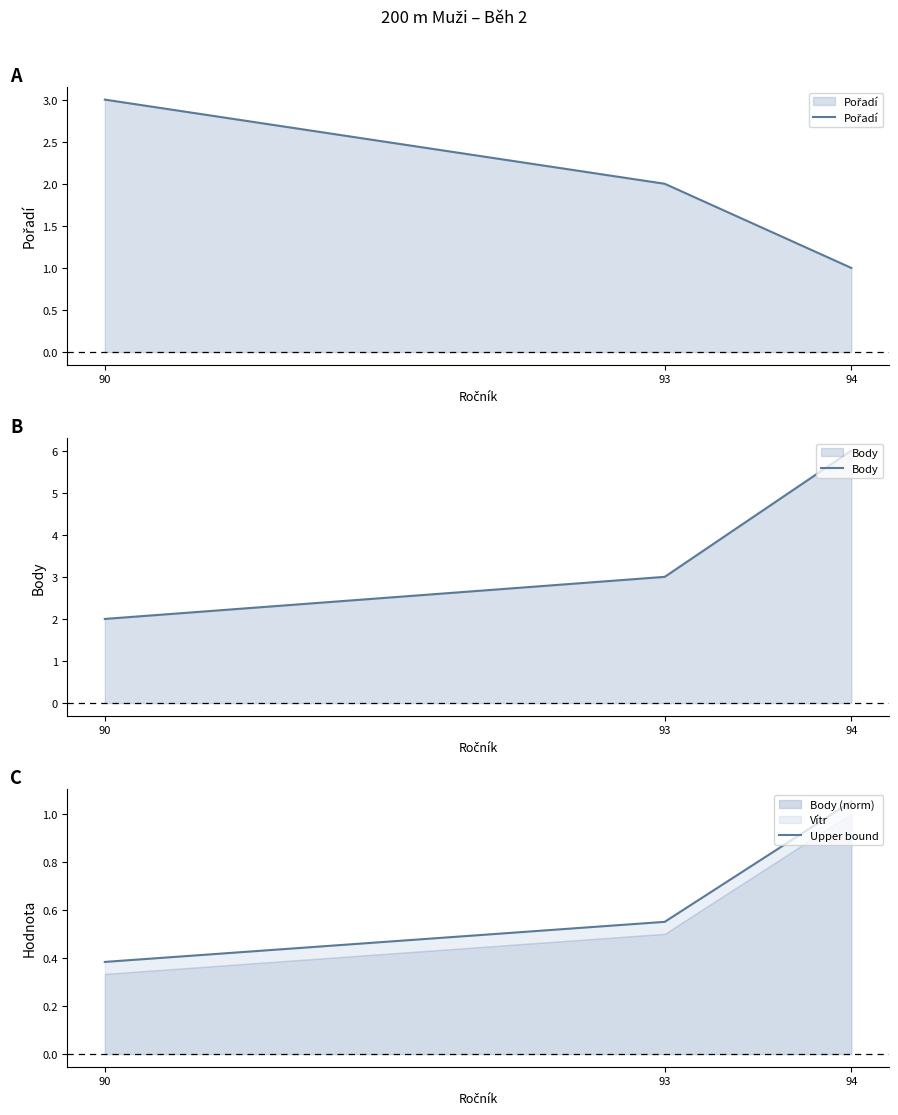

Does the chart display data point markers on the line(s)?

No